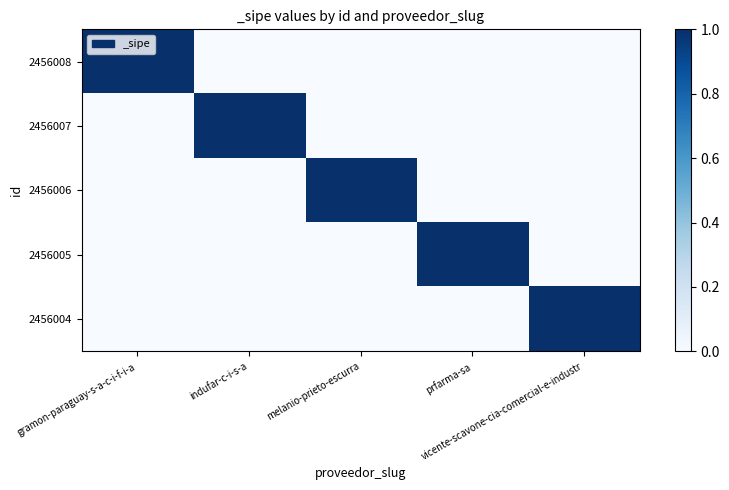

Reading left to right, extract all data points from this chart.

2456008: gramon-paraguay-s-a-c-i-f-i-a=1	indufar-c-i-s-a=0	melanio-prieto-escurra=0	prfarma-sa=0	vicente-scavone-cia-comercial-e-industr=0
2456007: gramon-paraguay-s-a-c-i-f-i-a=0	indufar-c-i-s-a=1	melanio-prieto-escurra=0	prfarma-sa=0	vicente-scavone-cia-comercial-e-industr=0
2456006: gramon-paraguay-s-a-c-i-f-i-a=0	indufar-c-i-s-a=0	melanio-prieto-escurra=1	prfarma-sa=0	vicente-scavone-cia-comercial-e-industr=0
2456005: gramon-paraguay-s-a-c-i-f-i-a=0	indufar-c-i-s-a=0	melanio-prieto-escurra=0	prfarma-sa=1	vicente-scavone-cia-comercial-e-industr=0
2456004: gramon-paraguay-s-a-c-i-f-i-a=0	indufar-c-i-s-a=0	melanio-prieto-escurra=0	prfarma-sa=0	vicente-scavone-cia-comercial-e-industr=1